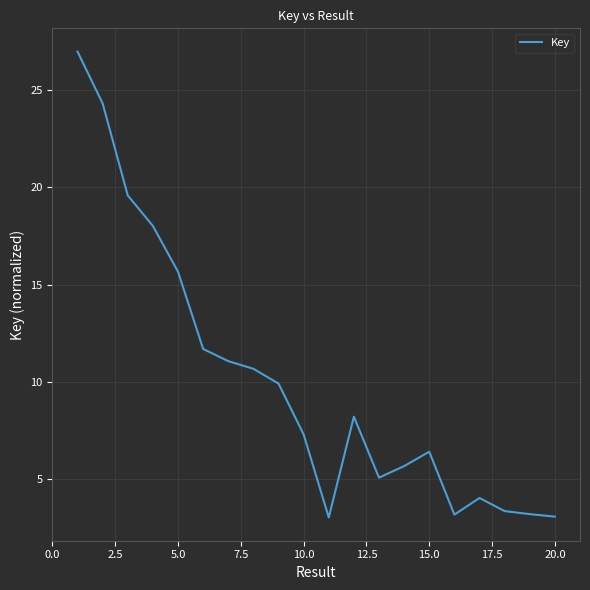

What is the difference between the maximum and minimum values?

24.0